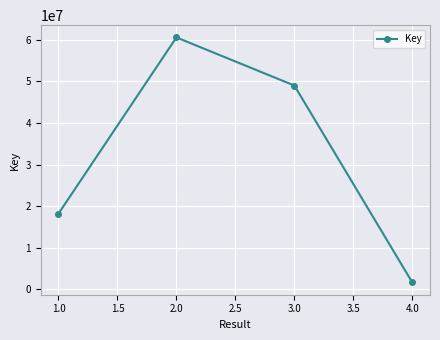

Is it true that the value at 2.0 is 547655?

False